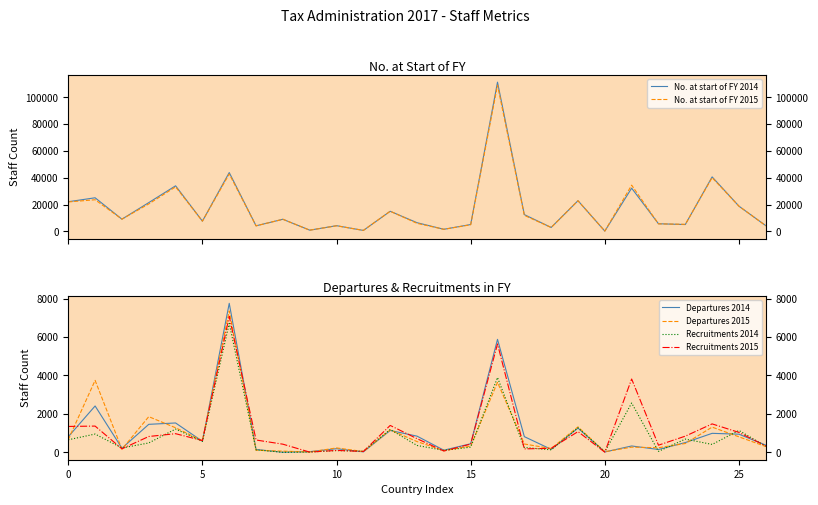

Which label corresponds to the largest value in the chart?

16